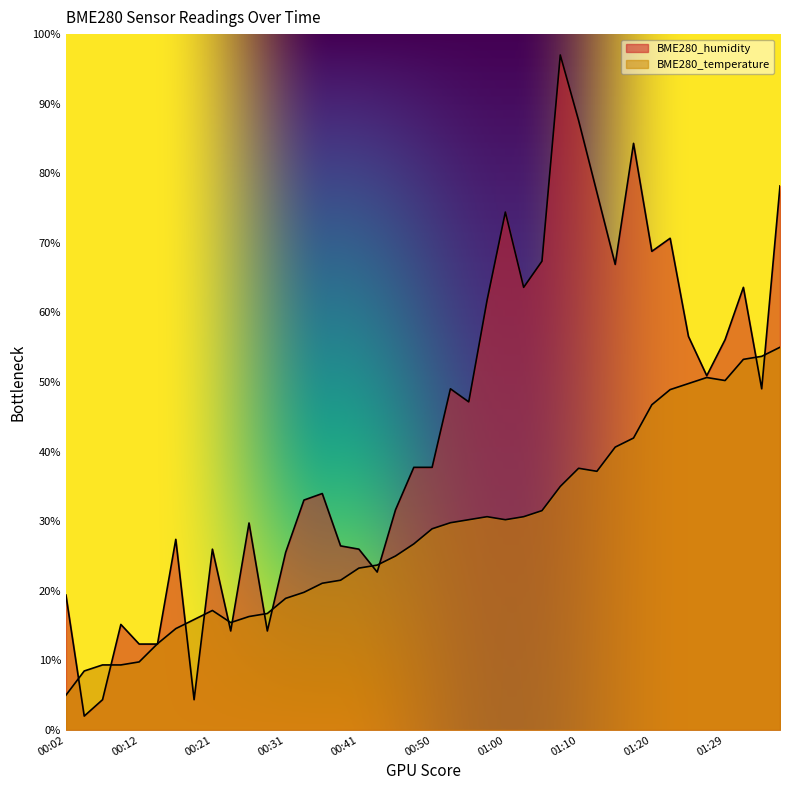

List the labels in order of BME280_humidity value, smallest first.

00:04, 00:07, 00:19, 00:12, 00:14, 00:24, 00:29, 00:09, 00:02, 00:43, 00:31, 00:21, 00:41, 00:38, 00:16, 00:26, 00:46, 00:33, 00:36, 00:48, 00:50, 00:55, 00:53, 01:34, 01:27, 01:29, 01:25, 00:58, 01:03, 01:32, 01:15, 01:05, 01:20, 01:22, 01:00, 01:12, 01:37, 01:17, 01:10, 01:08